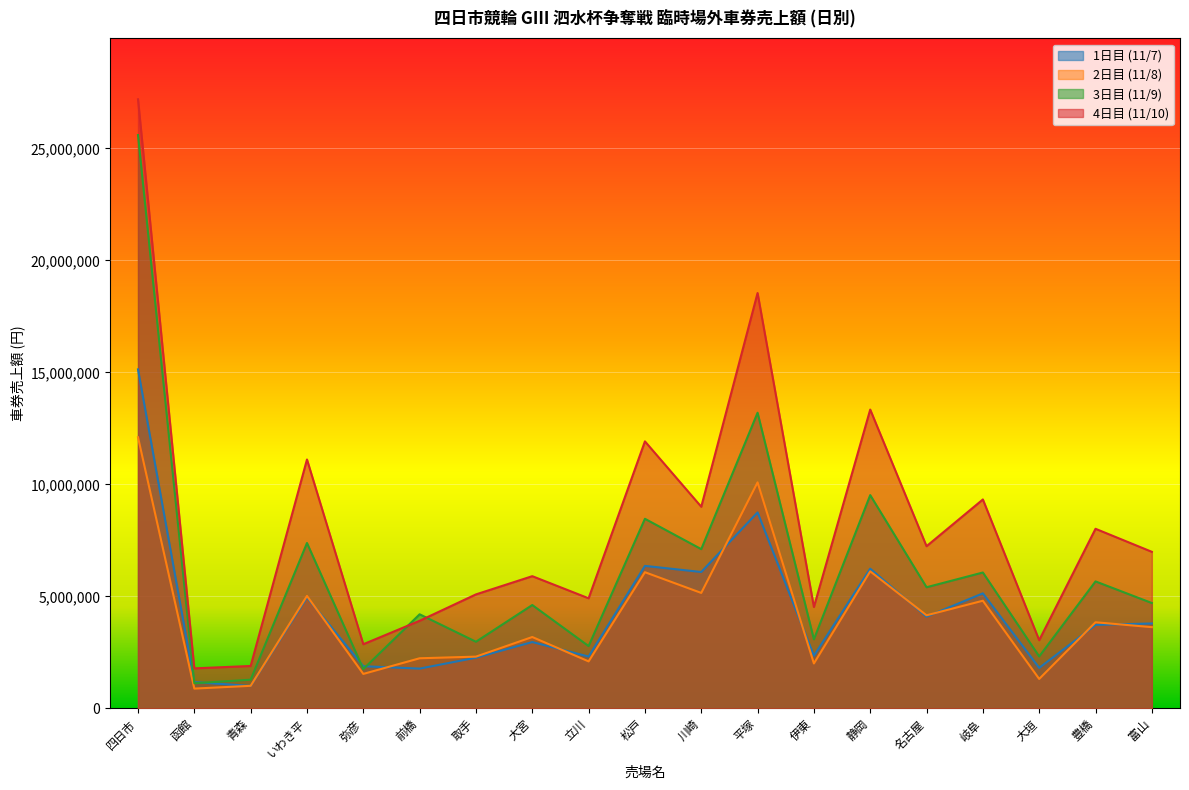

Reading left to right, what are all the values shown in this chart?

1日目 (11/7): 15133000	1170500	997000	4951300	1878300	1772000	2259600	2957700	2310700	6358600	6086100	8747000	2348000	6232400	4089500	5132900	1804700	3723600	3787900
2日目 (11/8): 12102000	879800	1003600	5016600	1535300	2233500	2306700	3182700	2094500	6076500	5151500	10088400	2002200	6115500	4152700	4802800	1311100	3841400	3623300
3日目 (11/9): 25595500	1118900	1276300	7380400	1750400	4197100	2971600	4611100	2777700	8461700	7106700	13197500	3079400	9518700	5404700	6063200	2315700	5665800	4700500
4日目 (11/10): 27193300	1783100	1889600	11109000	2860500	3907500	5085900	5899300	4911900	11918600	8999400	18542400	4523100	13338300	7237500	9324600	3040400	8015400	6987000